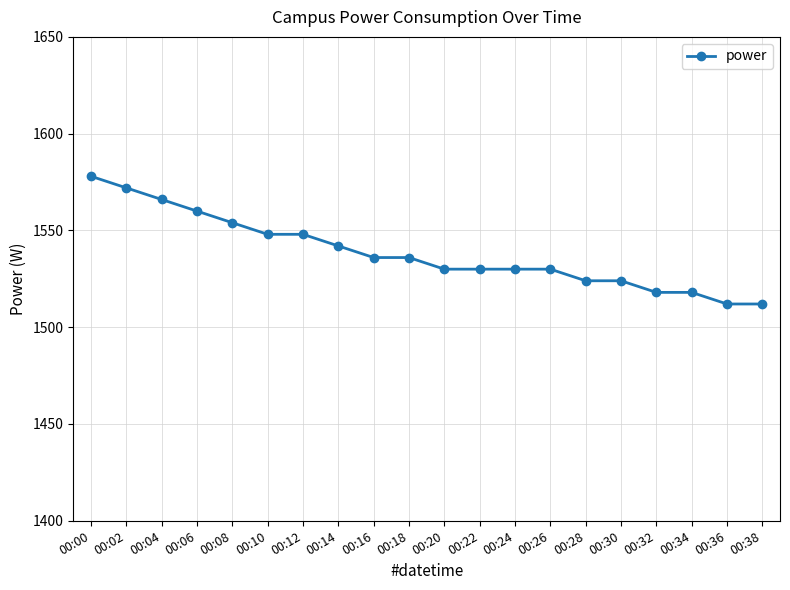

Is it true that the value at 00:34 is 1518?

True